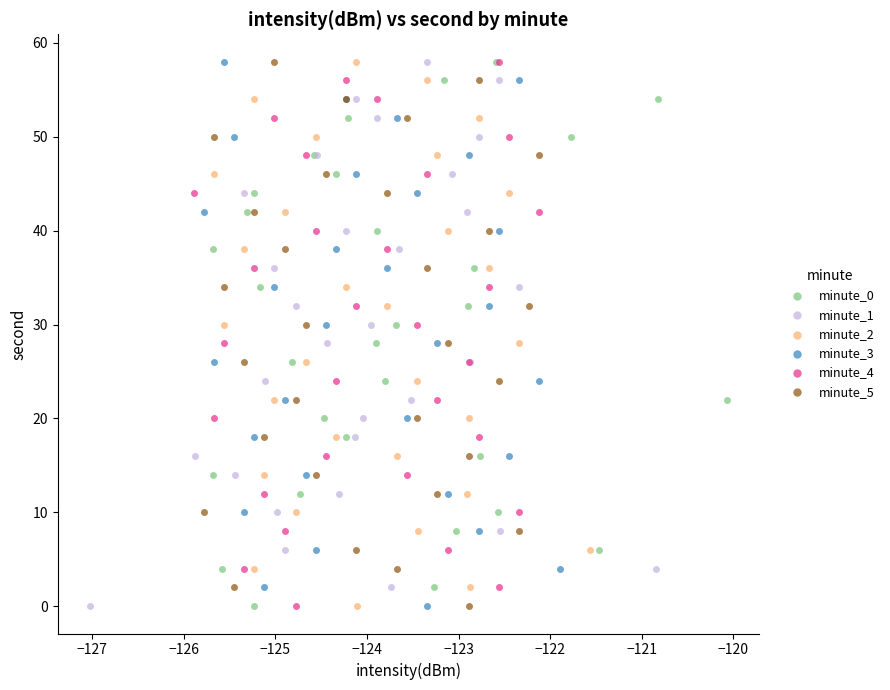

What are all the series names shown in the legend?

minute_0, minute_1, minute_2, minute_3, minute_4, minute_5